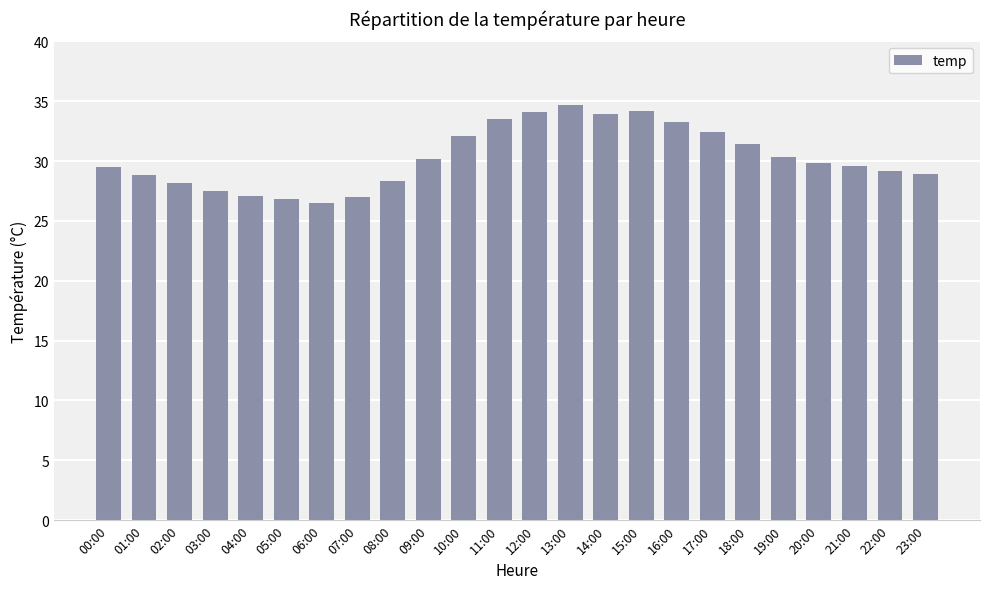

What value does the data have at 17:00?

32.4